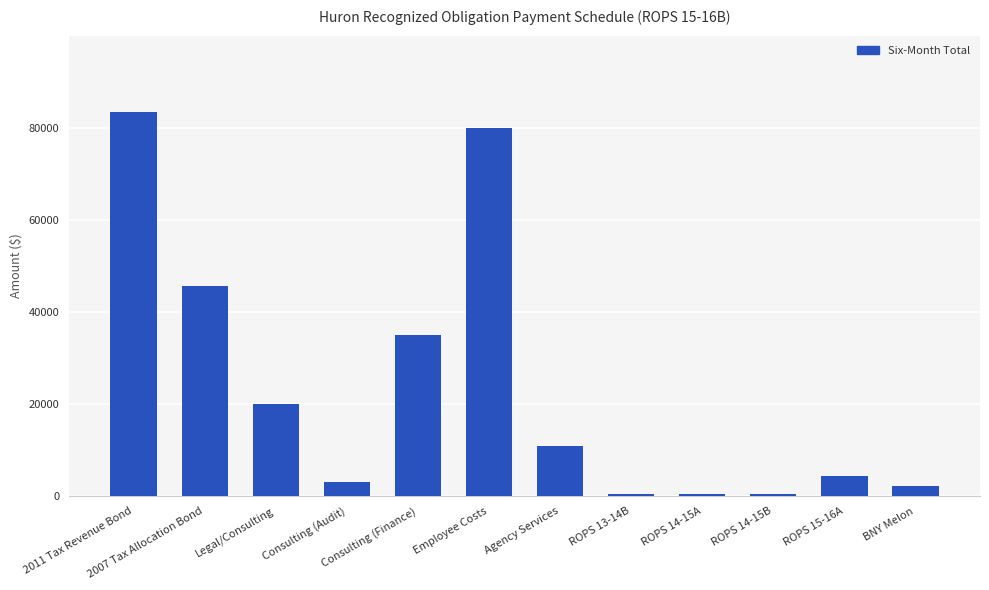

Reading left to right, extract all data points from this chart.

2011 Tax Revenue Bond=83325	2007 Tax Allocation Bond=45535	Legal/Consulting=20000	Consulting (Audit)=3000	Consulting (Finance)=35000	Employee Costs=80000	Agency Services=10800	ROPS 13-14B=551	ROPS 14-15A=551	ROPS 14-15B=551	ROPS 15-16A=4450	BNY Melon=2300